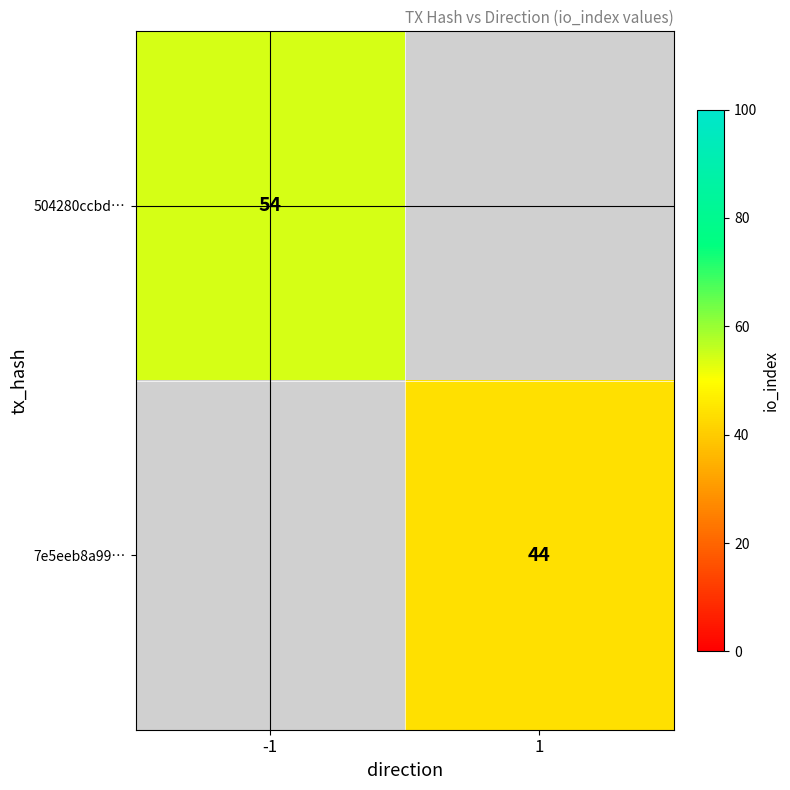

At how many categories does at least one series exceed 49?

1